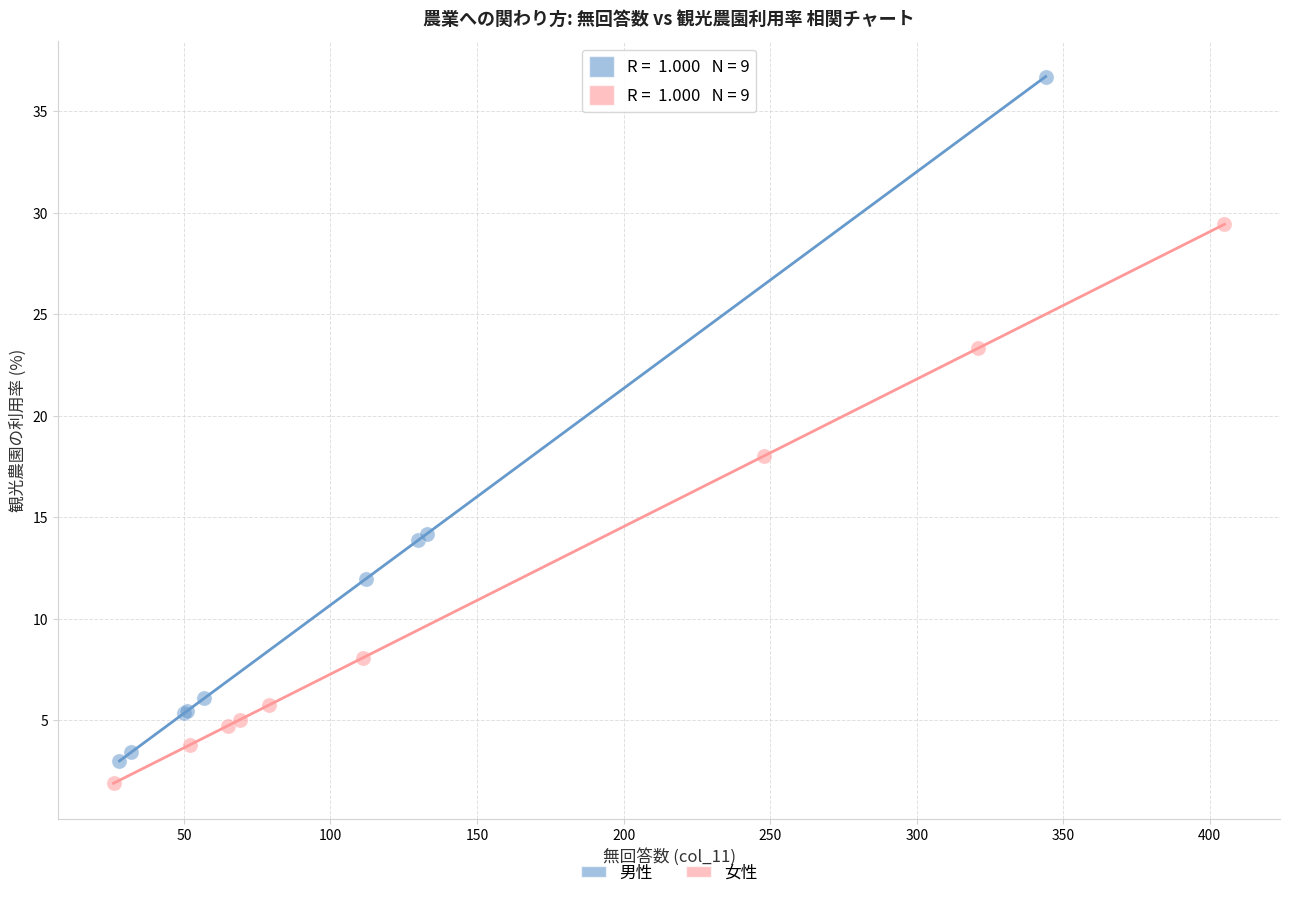

Which series reaches the minimum Y coordinate?

女性